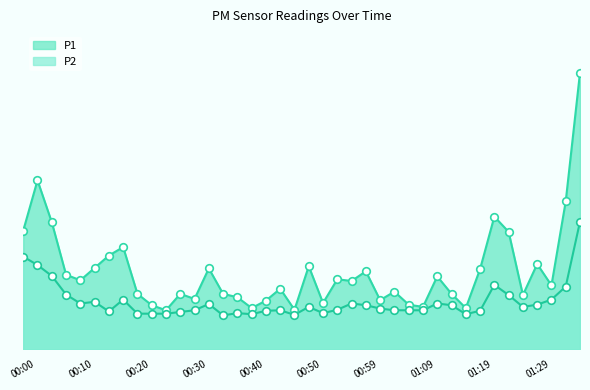

Which series contains the lowest Y value?

P2